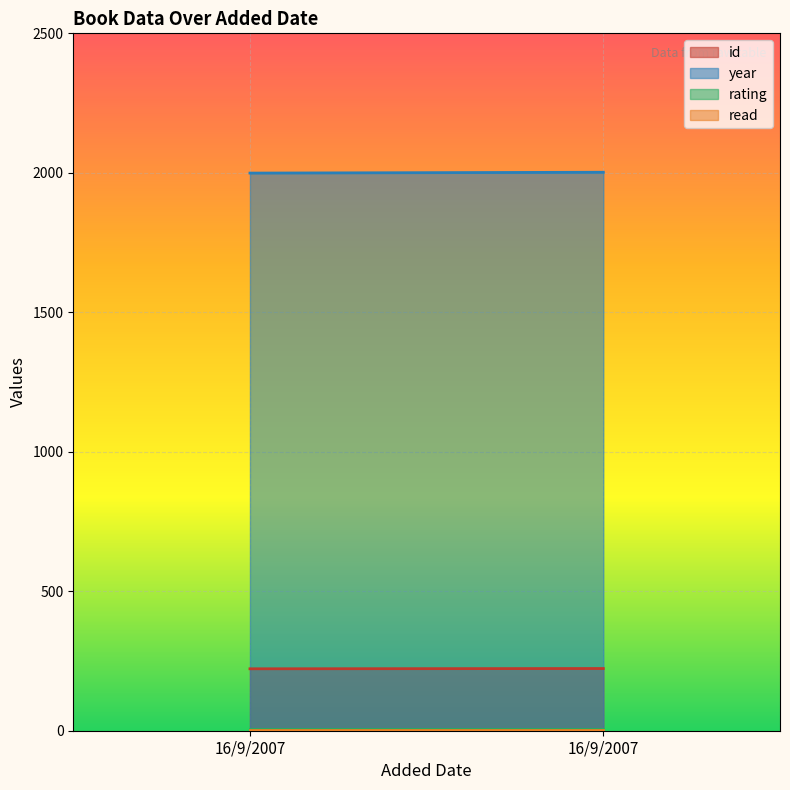

Reading left to right, transcribe all the data shown in this chart.

id: 222	223
year: 1999	2002
rating: 5	5
read: 1	1